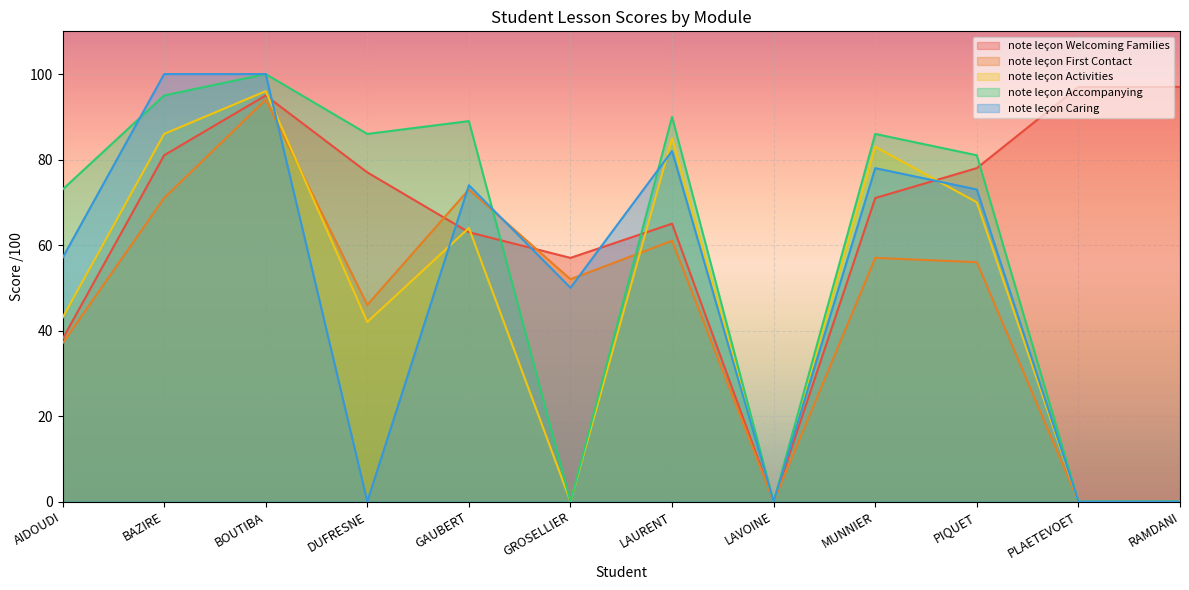

Which has a higher value, LAVOINE or PLAETEVOET?

PLAETEVOET